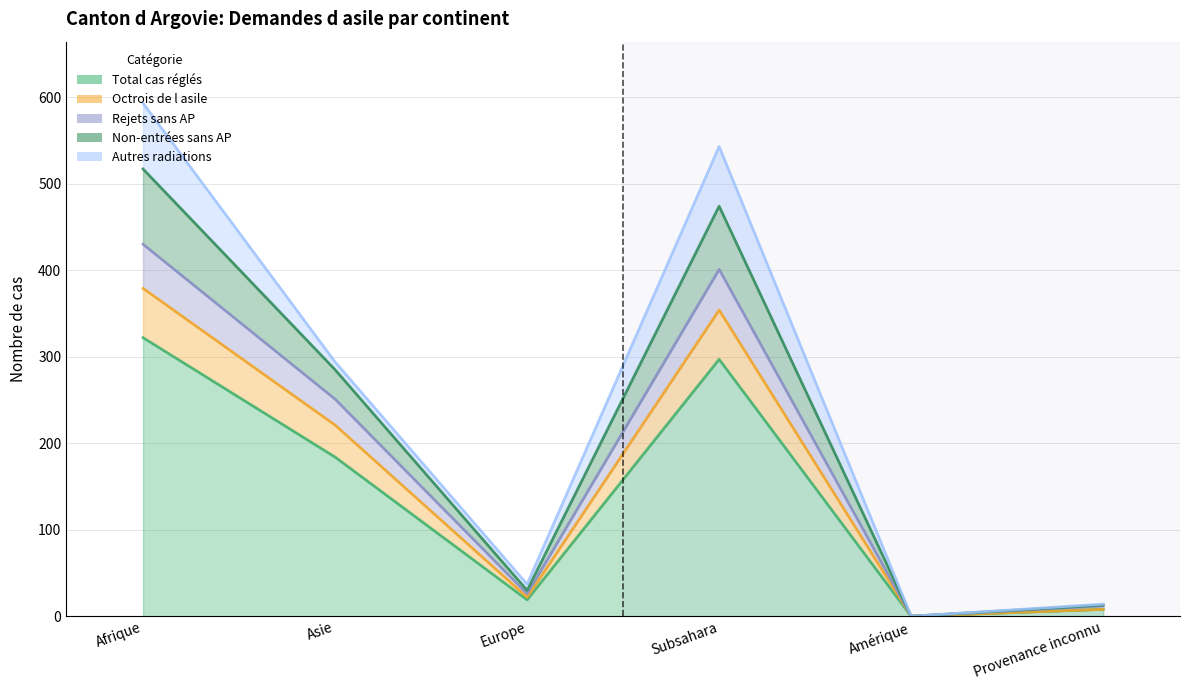

The value of Total cas réglés at Afrique is 571. True or false?

False